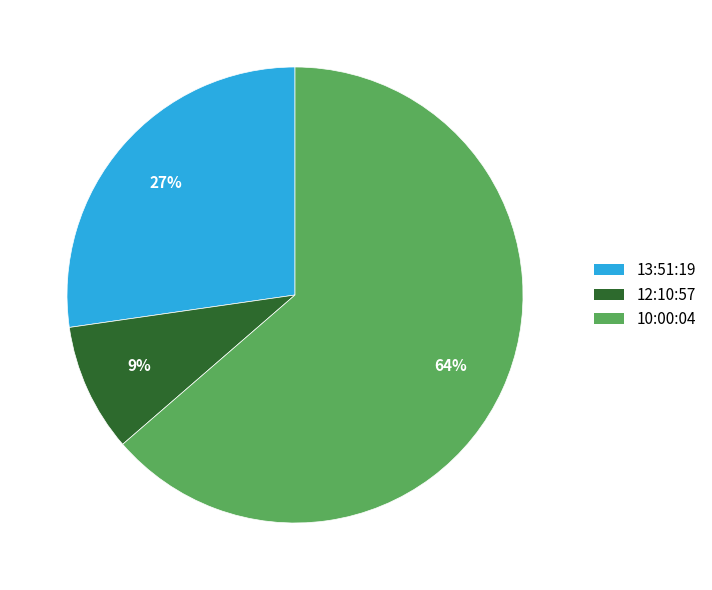

Combined, do 13:51:19 and 10:00:04 account for over 50%?

Yes